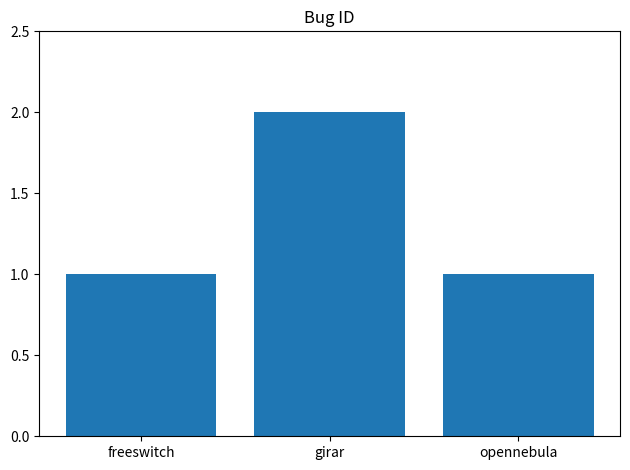

Reading left to right, extract all data points from this chart.

1	2	1